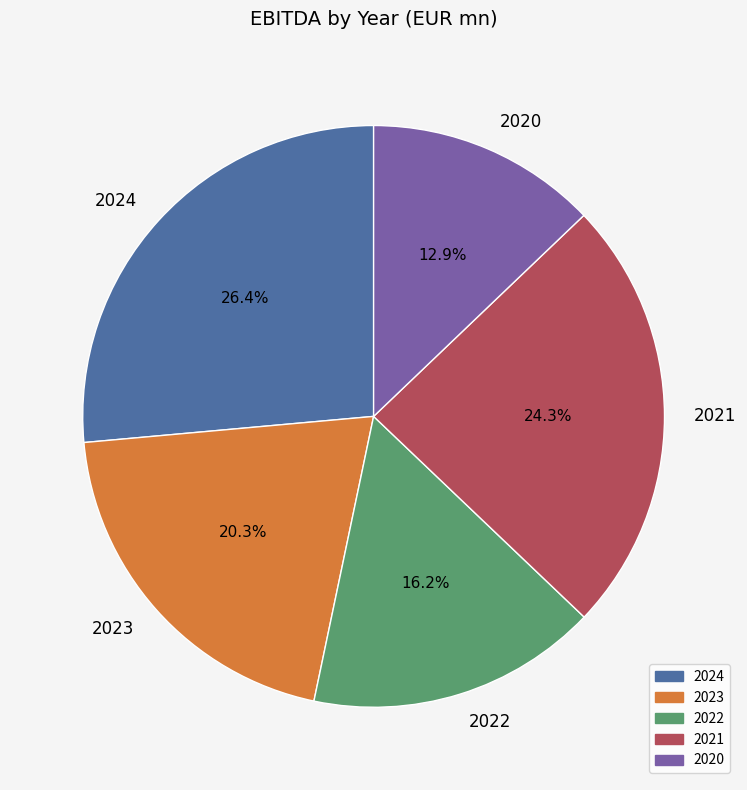

To the nearest percent, what is the combined percentage of 2020 and 2024?

39%